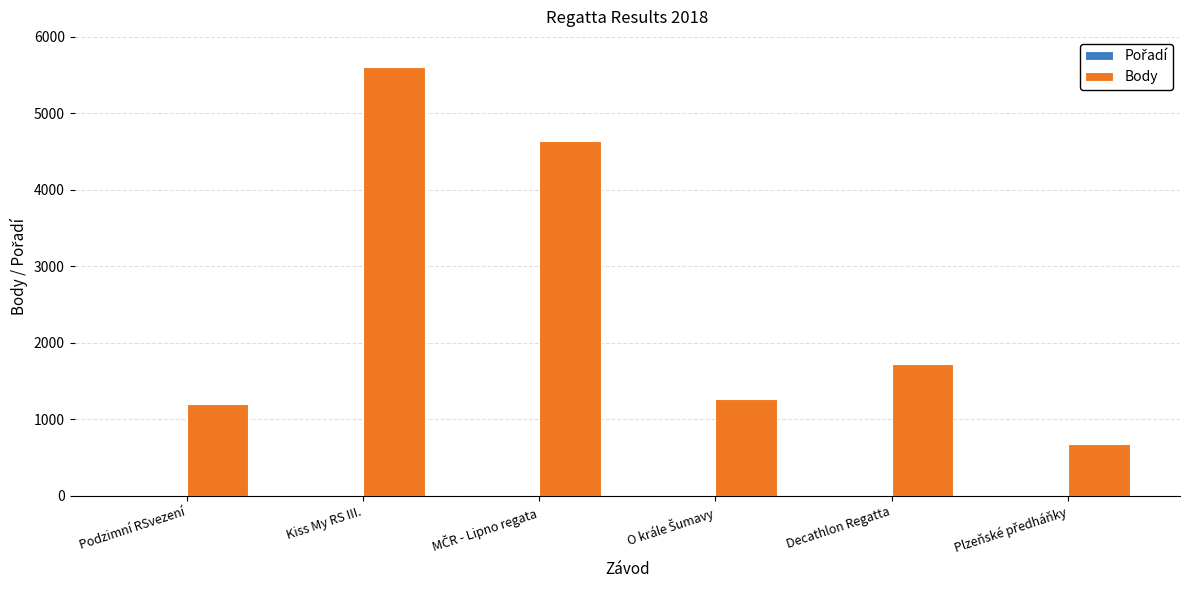

Which series has the largest total across all categories?

Body